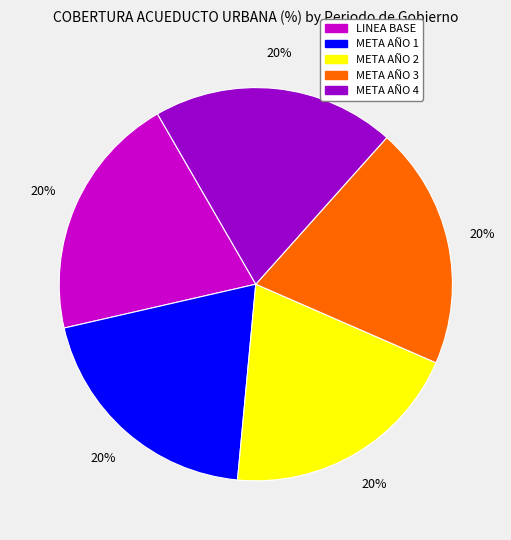

True or false: META AÑO 4 accounts for 9% of the total.

False